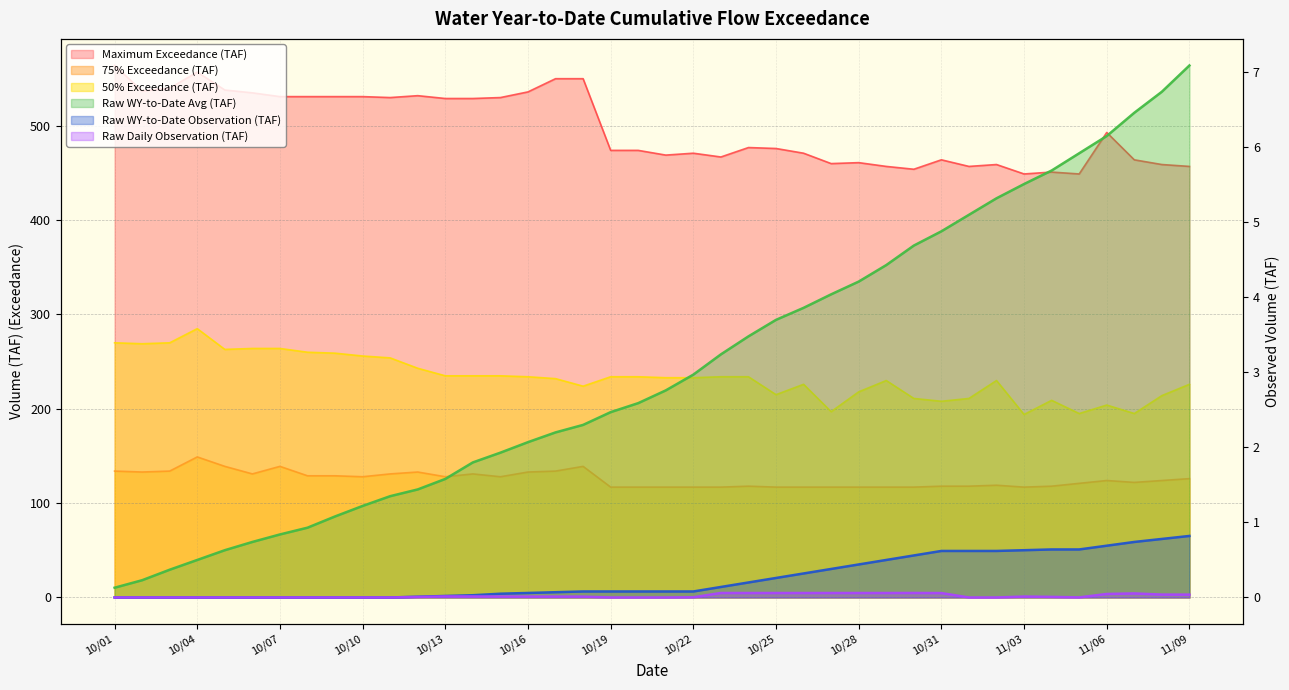

What is the sum of the Raw WY-to-Date Observation (TAF) values at 11/06 and 10/27?

1.1